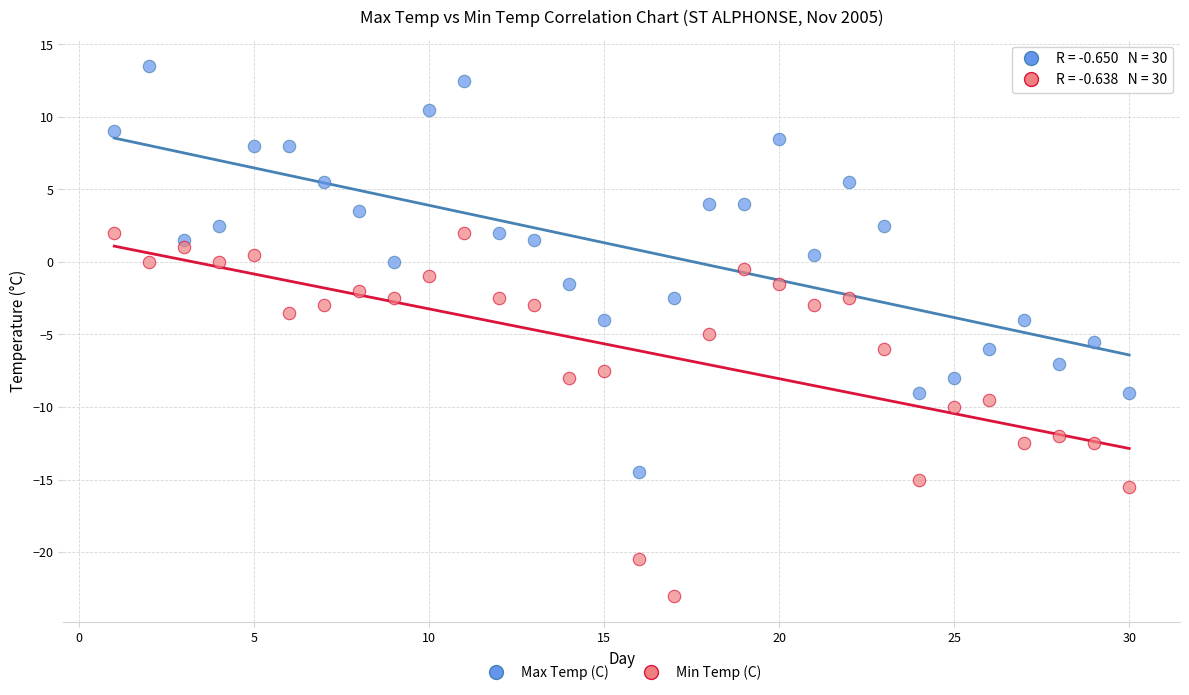

Which series has the largest Y range (max minus min)?

Max Temp (C)